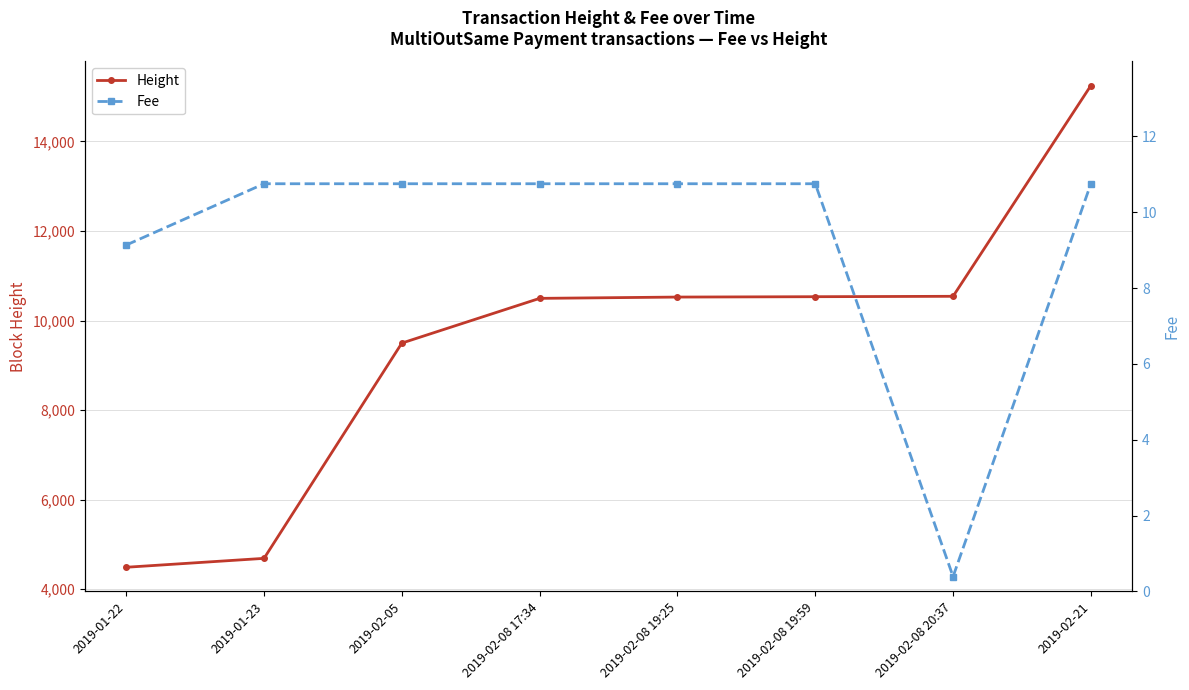

Which category has the highest value across all series?

2019-02-21